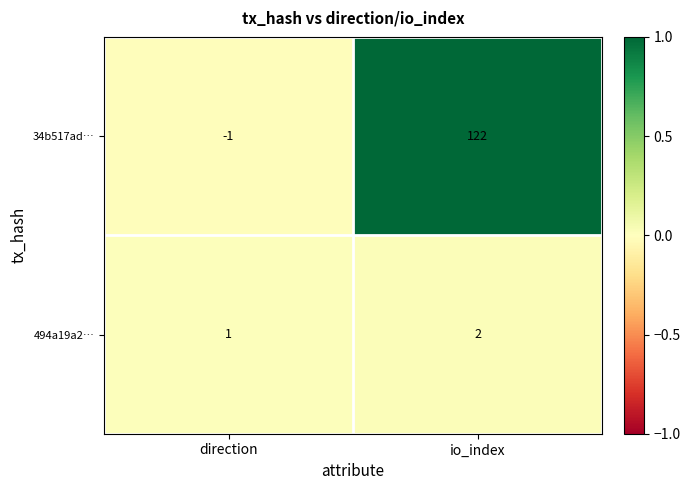

Reading right to left, what are all the values shown in this chart?

34b517ad…: io_index=122	direction=-1
494a19a2…: io_index=2	direction=1